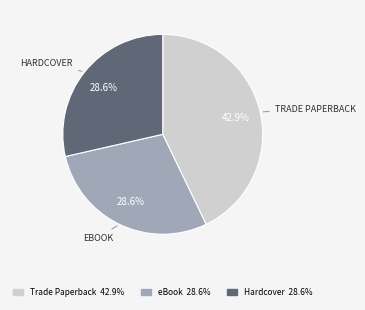

How many slices are in this pie chart?

3